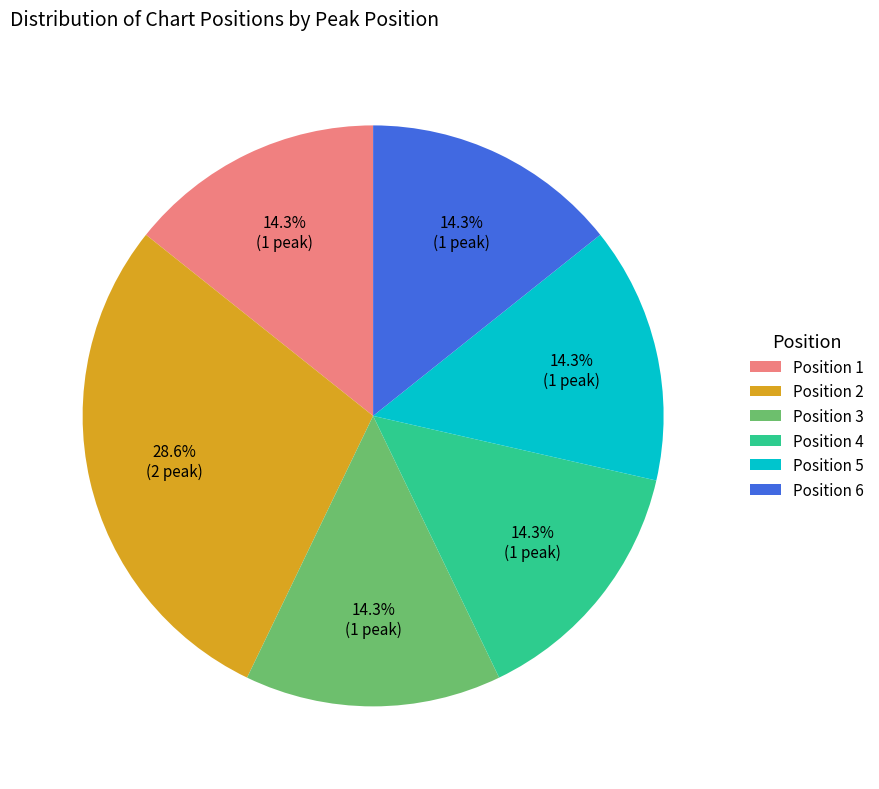

What is the largest slice in the pie chart?

Position 2